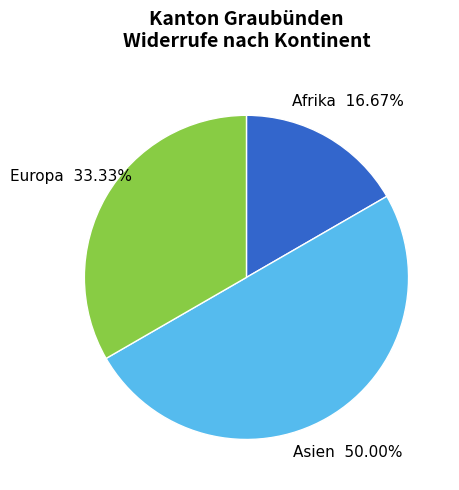

Does Europa represent more than half of the total?

No